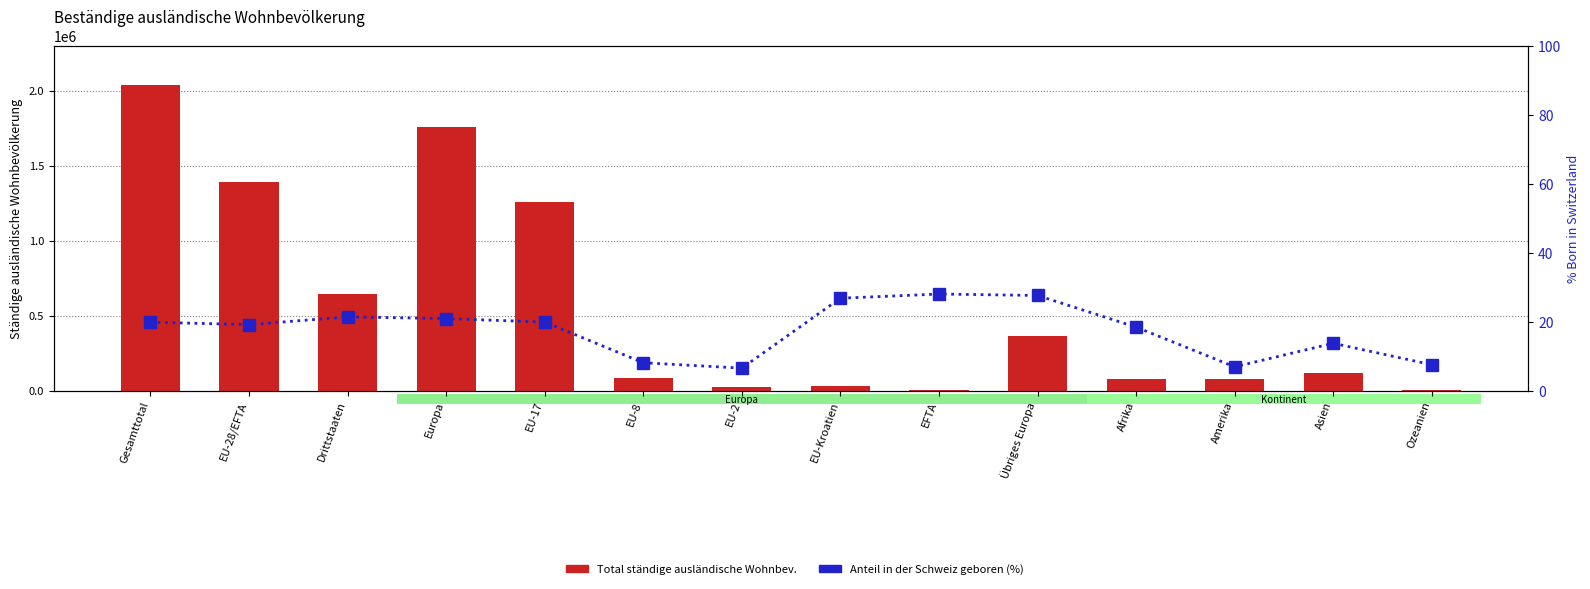

What is the difference between the maximum and minimum values in the Born in CH (%) series?

21.5